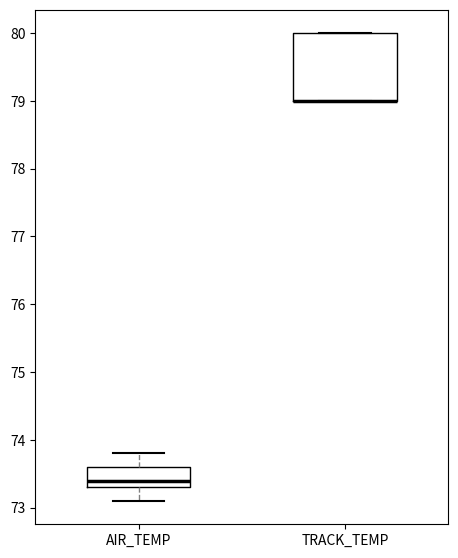

Reading left to right, transcribe this box plot: for each box, give where its median line is, the range the box spans, and where its two whiskers end, as read against the y-axis. The values are not printed on the chart, so give them approximately, as read against the axis.

AIR_TEMP: median 73.4, box 73.3 to 73.6, whiskers 73.1 to 73.8
TRACK_TEMP: median 79.0 (drawn on the box's lower edge), box 79.0 to 80.0, whiskers 79.0 to 80.0